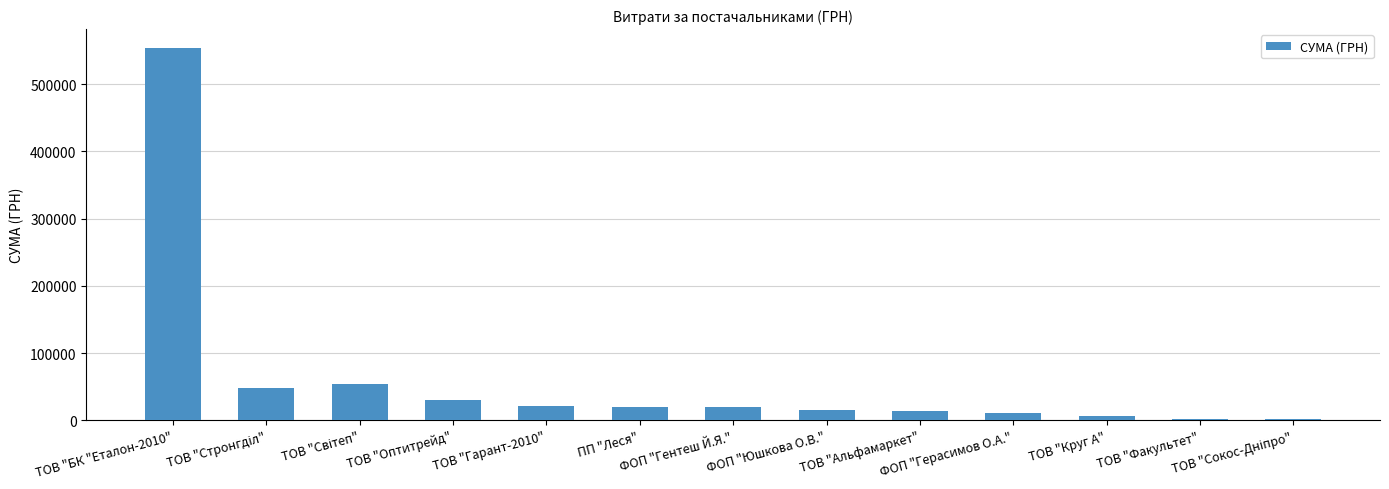

How many values are below 19824?

6